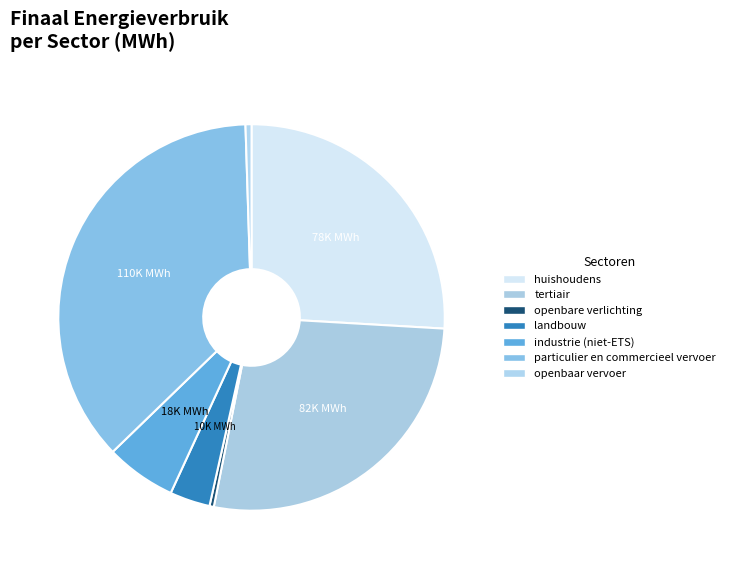

Does any single category account for the majority?

No